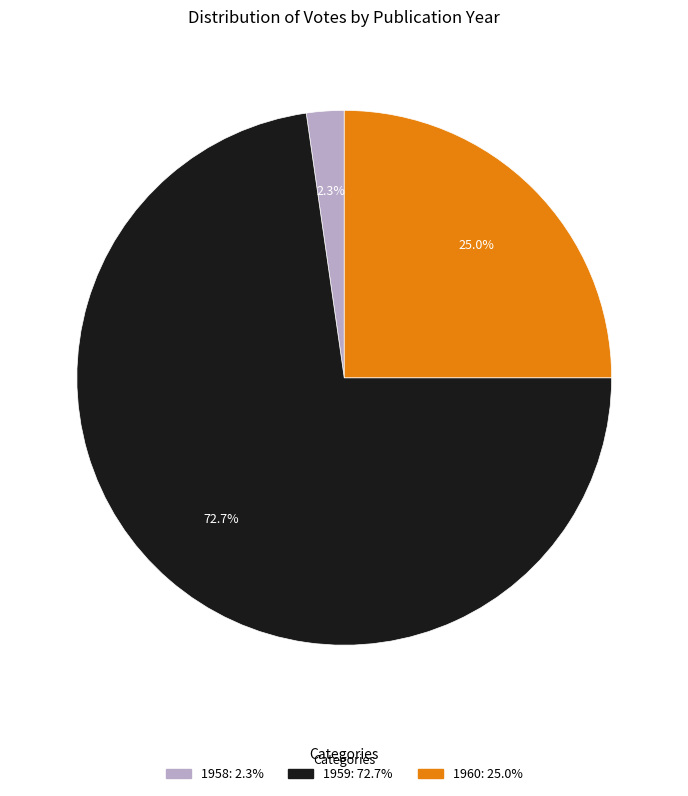

Is there any slice that represents more than half of the pie?

Yes